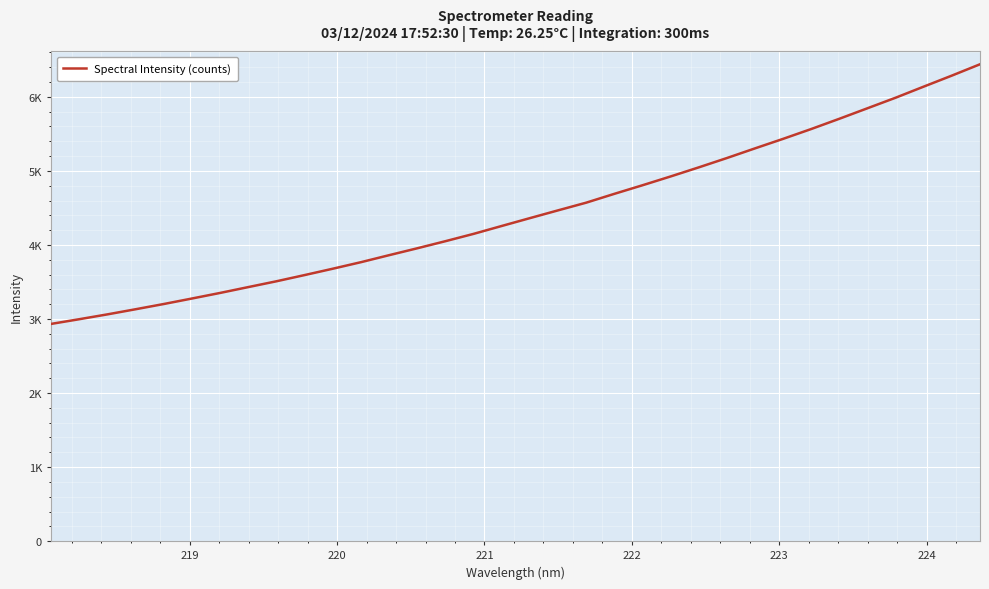

Is this an area chart (filled region under the line)?

No